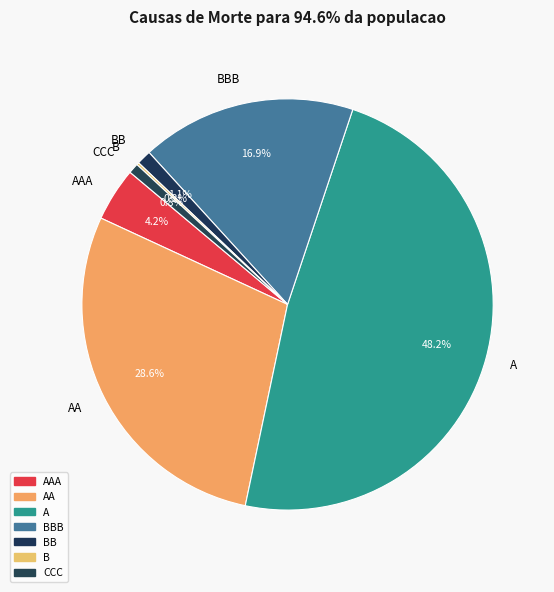

What is the largest slice in the pie chart?

A